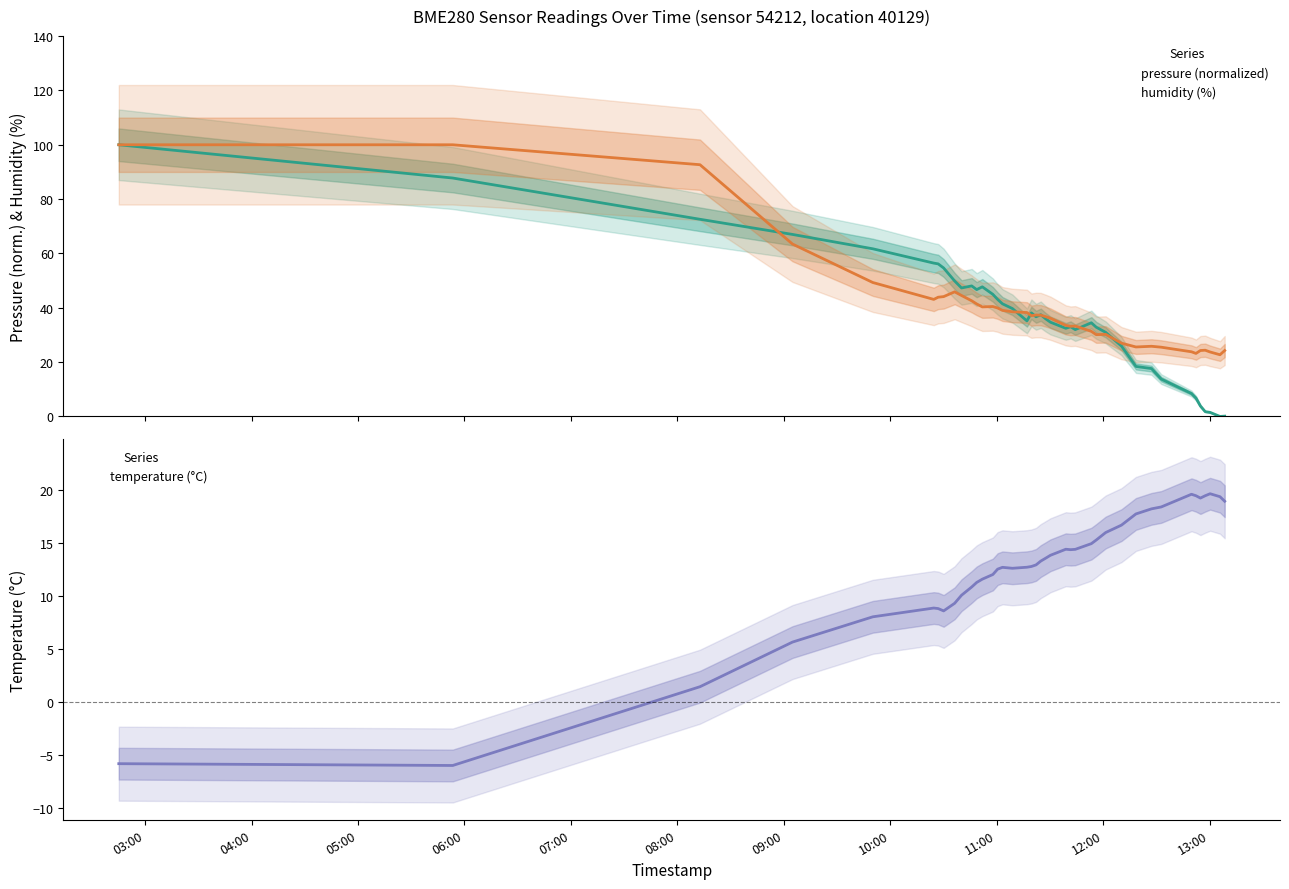

True or false: temperature (°C) and humidity (%) cross at least once.

False